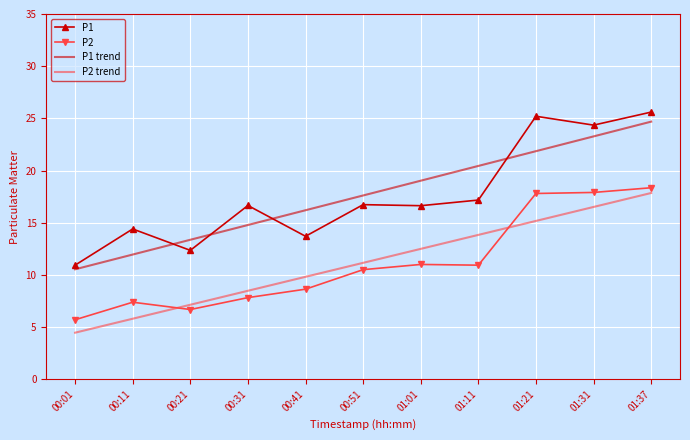

What is the total value across all series at 01:37?

86.5